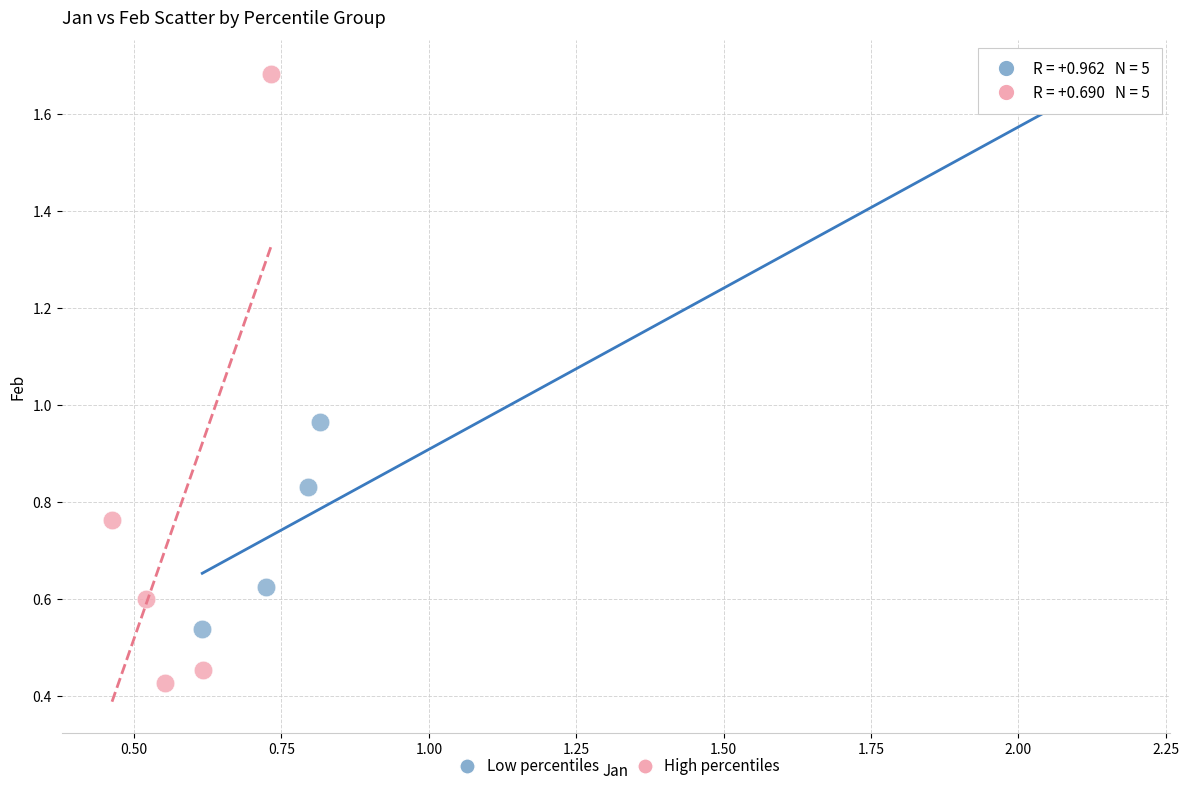

What are all the series names shown in the legend?

Low percentiles, High percentiles